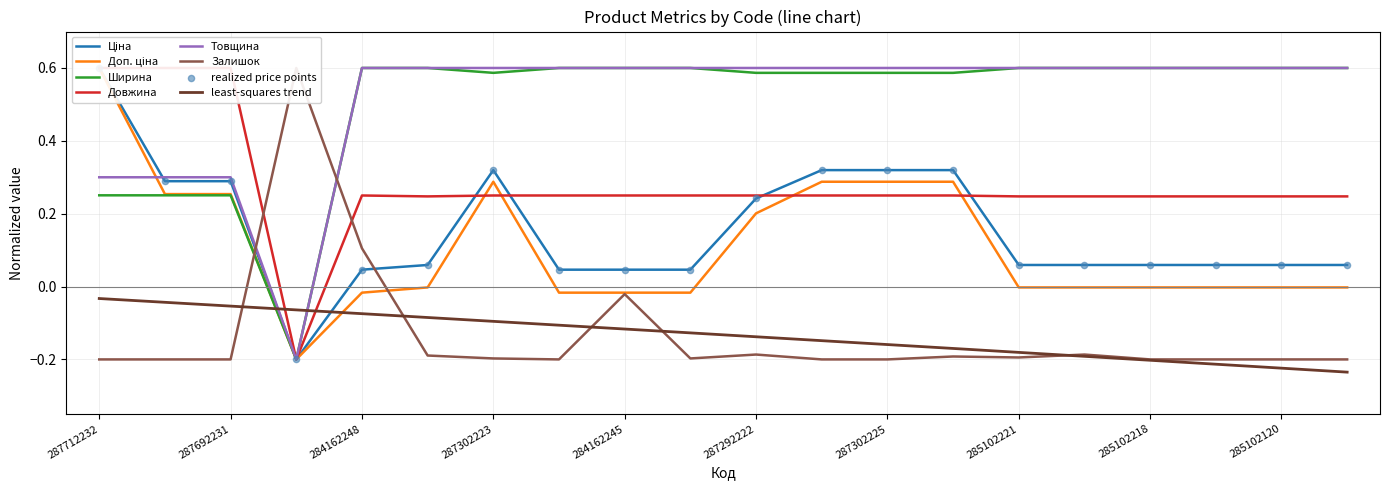

Which series has the largest total across all categories?

Товщина